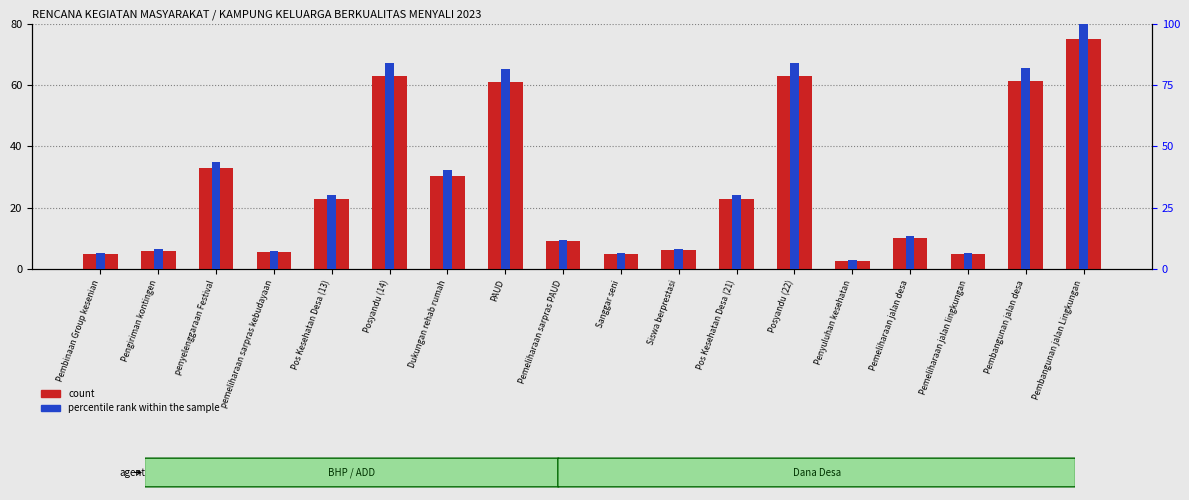

Which series has the widest spread of values?

percentile rank within the sample